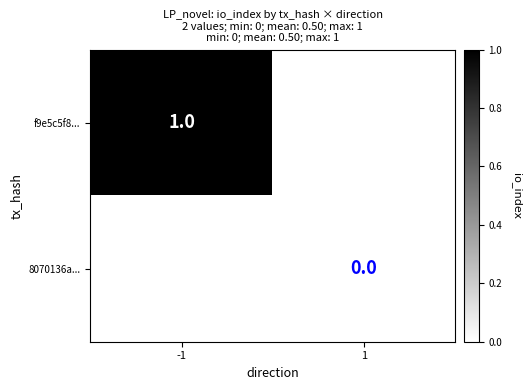

Is it true that f9e5c5f8... equals 2 at -1?

False